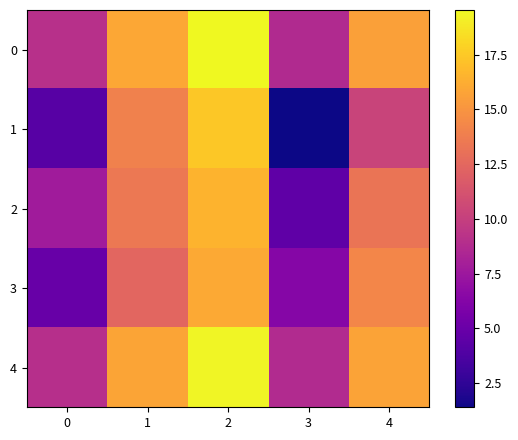

Which category has the highest value across all series?

2